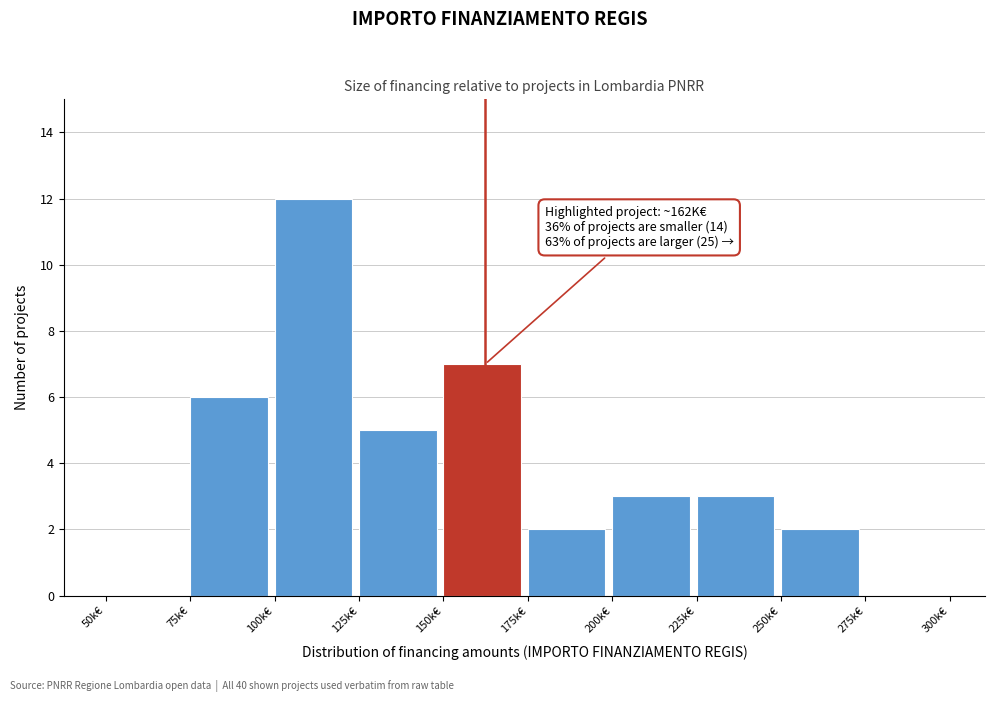

Reading left to right, extract all data points from this chart.

50k€=0	75k€=6	100k€=12	125k€=5	150k€=7	175k€=2	200k€=3	225k€=3	250k€=2	275k€=0